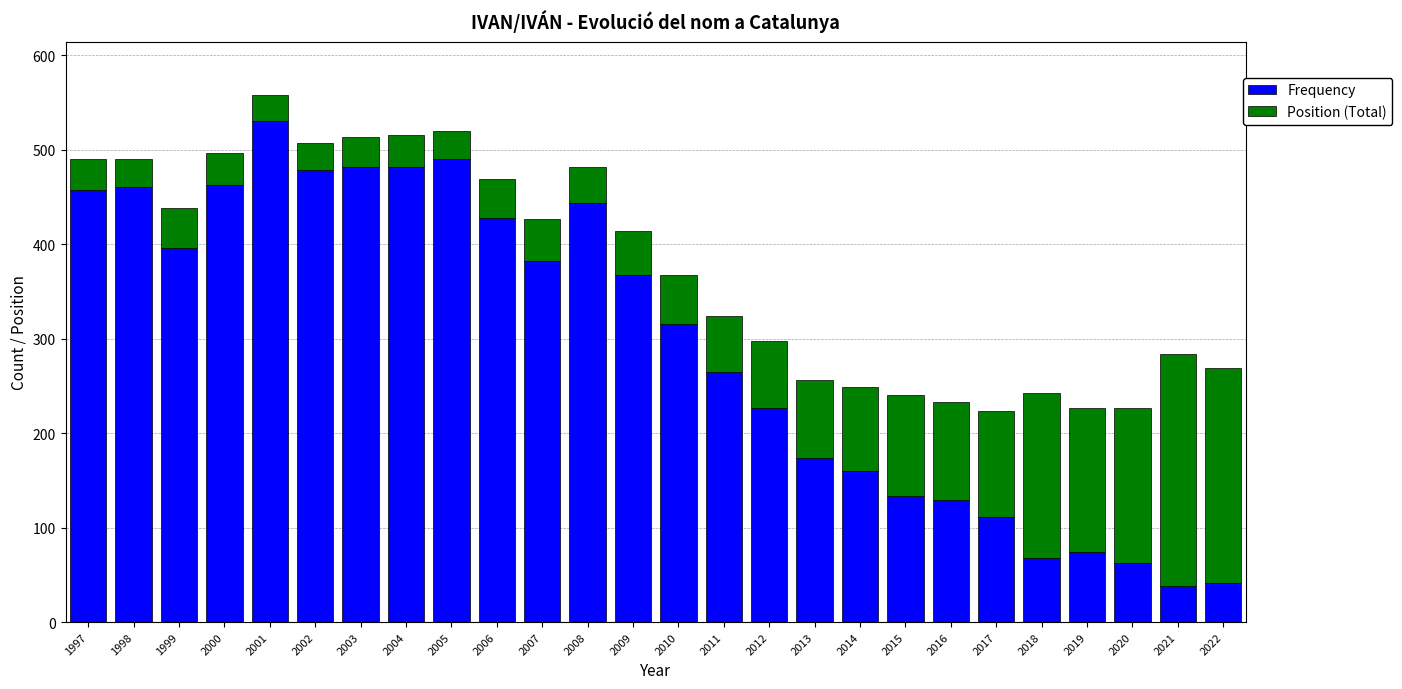

What is the difference between the Frequency values at 1998 and 2009?

93